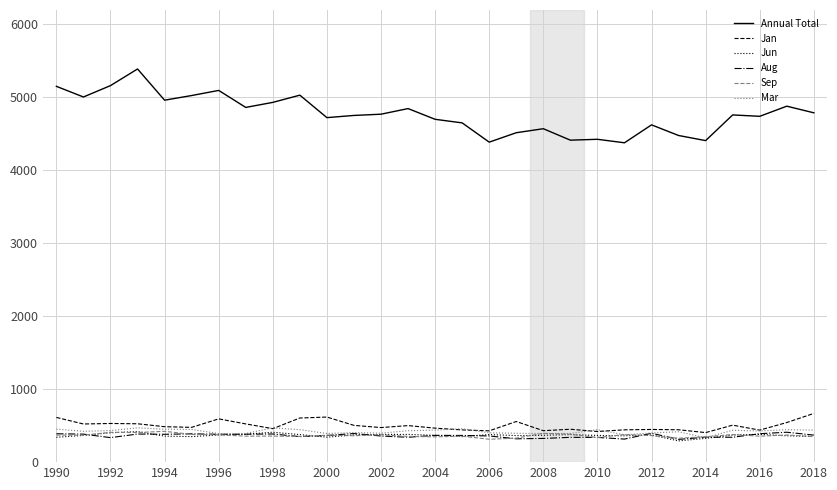

What is the maximum value for Jan?

668